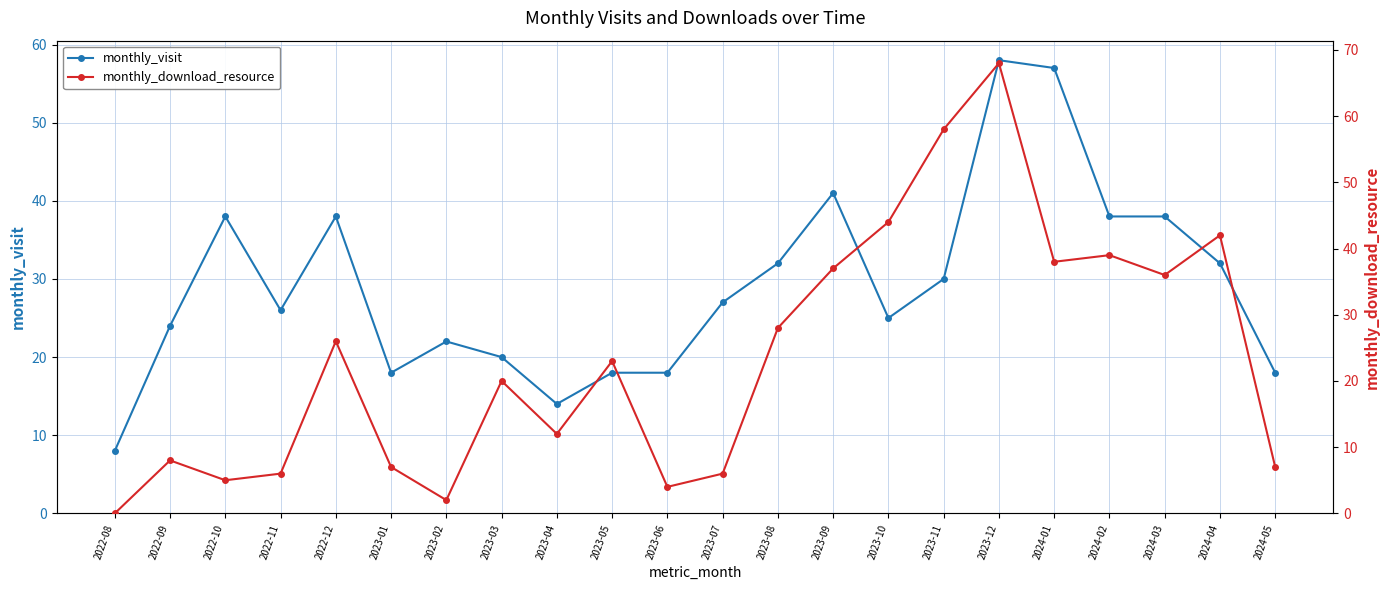

Which series has the widest spread of values?

monthly_download_resource